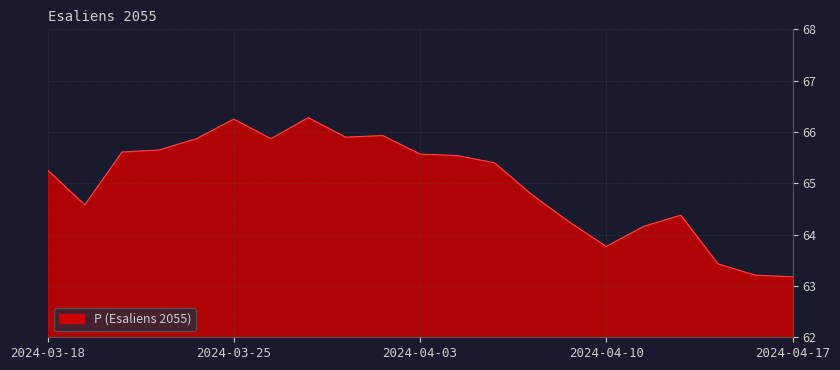

What is the difference between the maximum and minimum values?

3.1